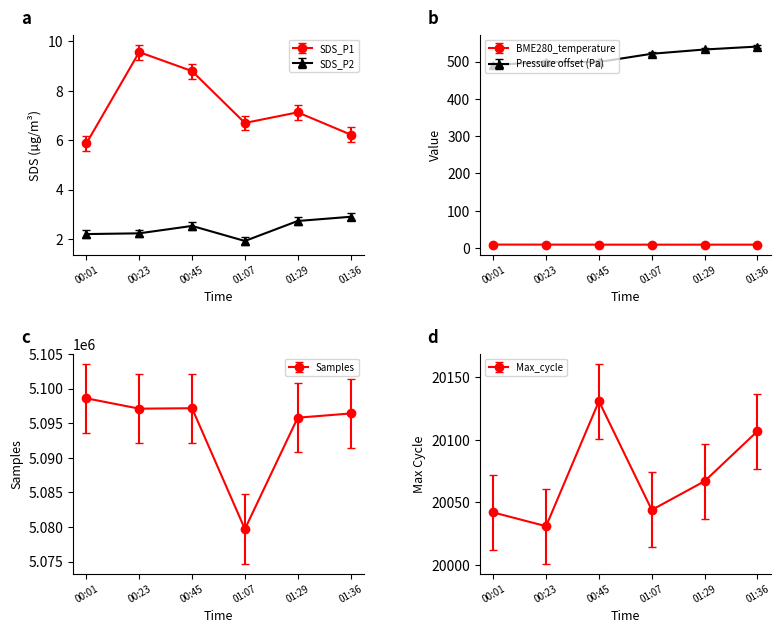

How many data points in BME280_pressure are above 520?

3